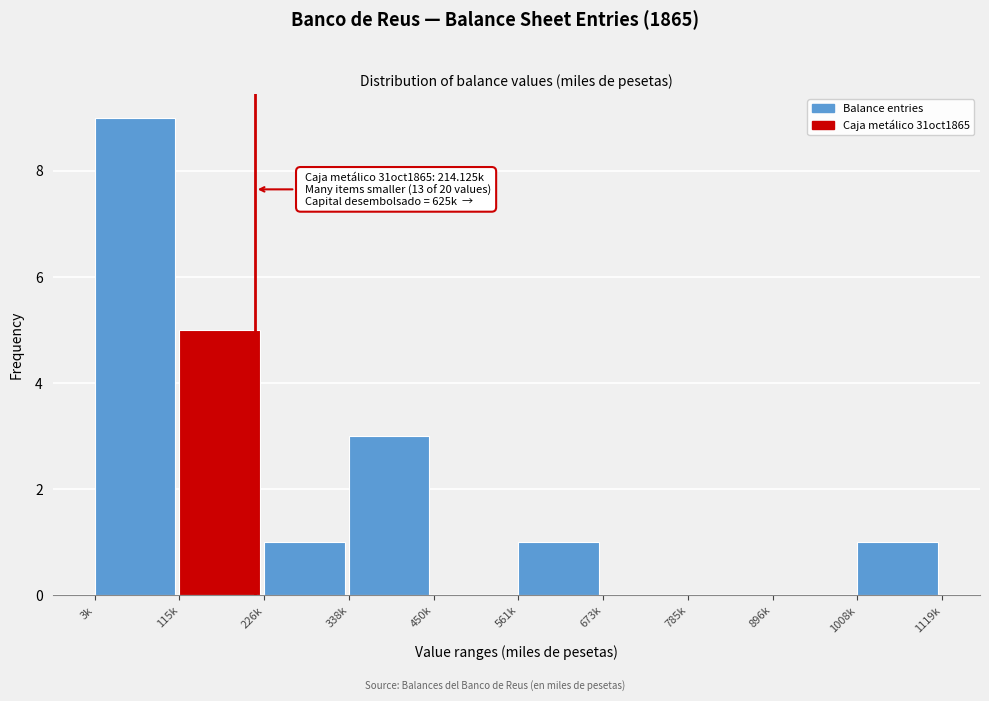

Reading right to left, transcribe all the data shown in this chart.

1008k=1	896k=0	785k=0	673k=0	561k=1	450k=0	338k=3	226k=1	115k=5	3k=9